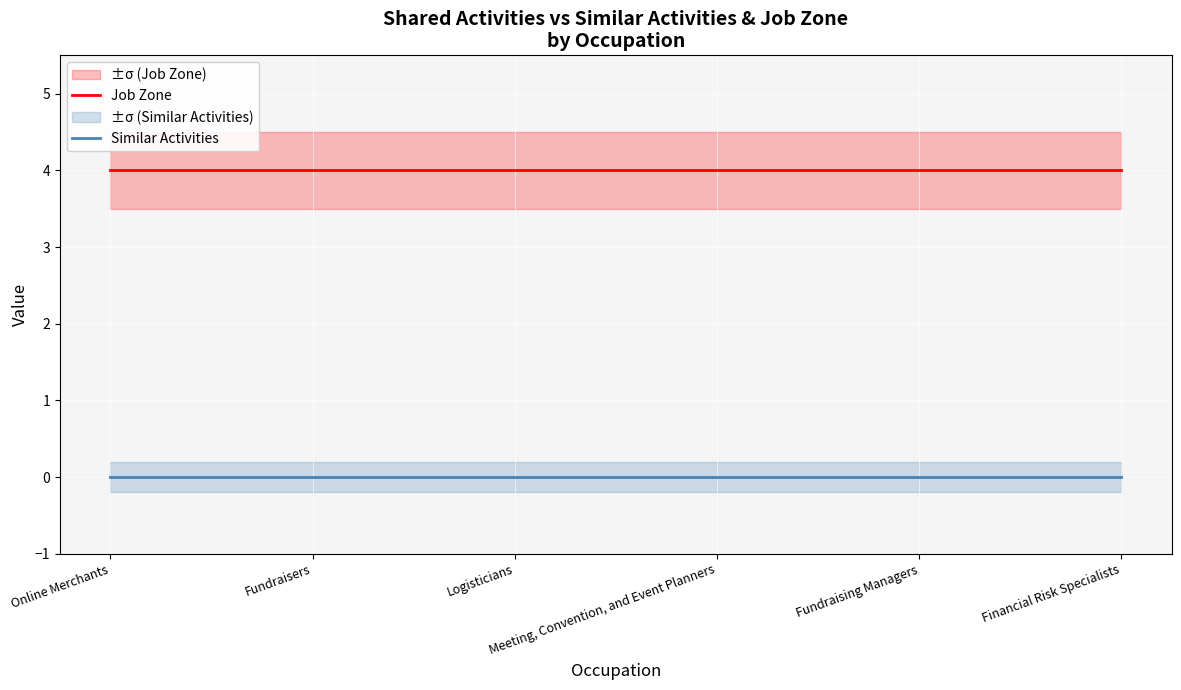

Which series has the widest spread of values?

Job Zone